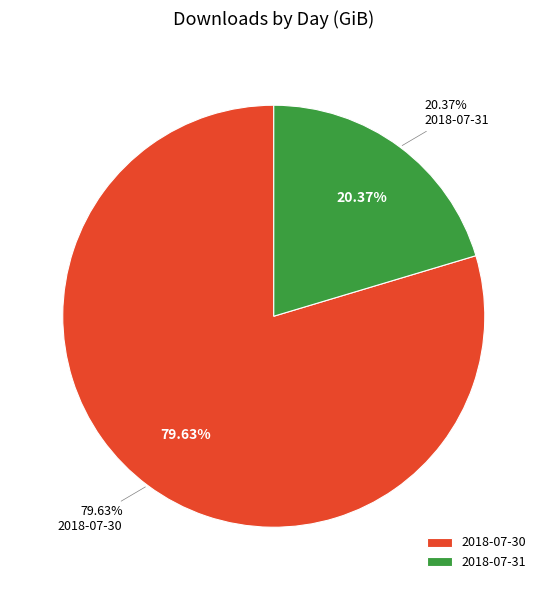

What is the change in value from 2018-07-30 to 2018-07-31?

-4921.4